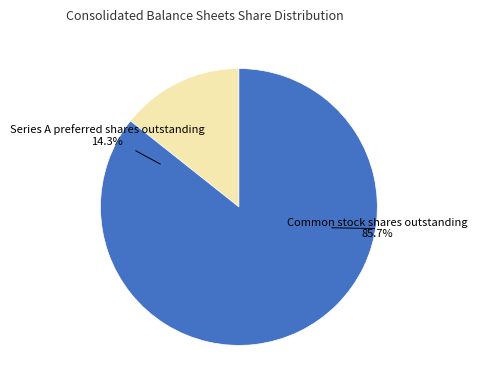

Is there any slice that represents more than half of the pie?

Yes